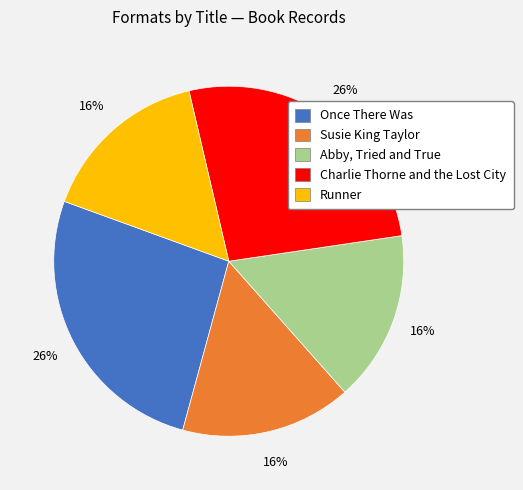

To the nearest percent, what is the combined percentage of Runner and Once There Was?

42%